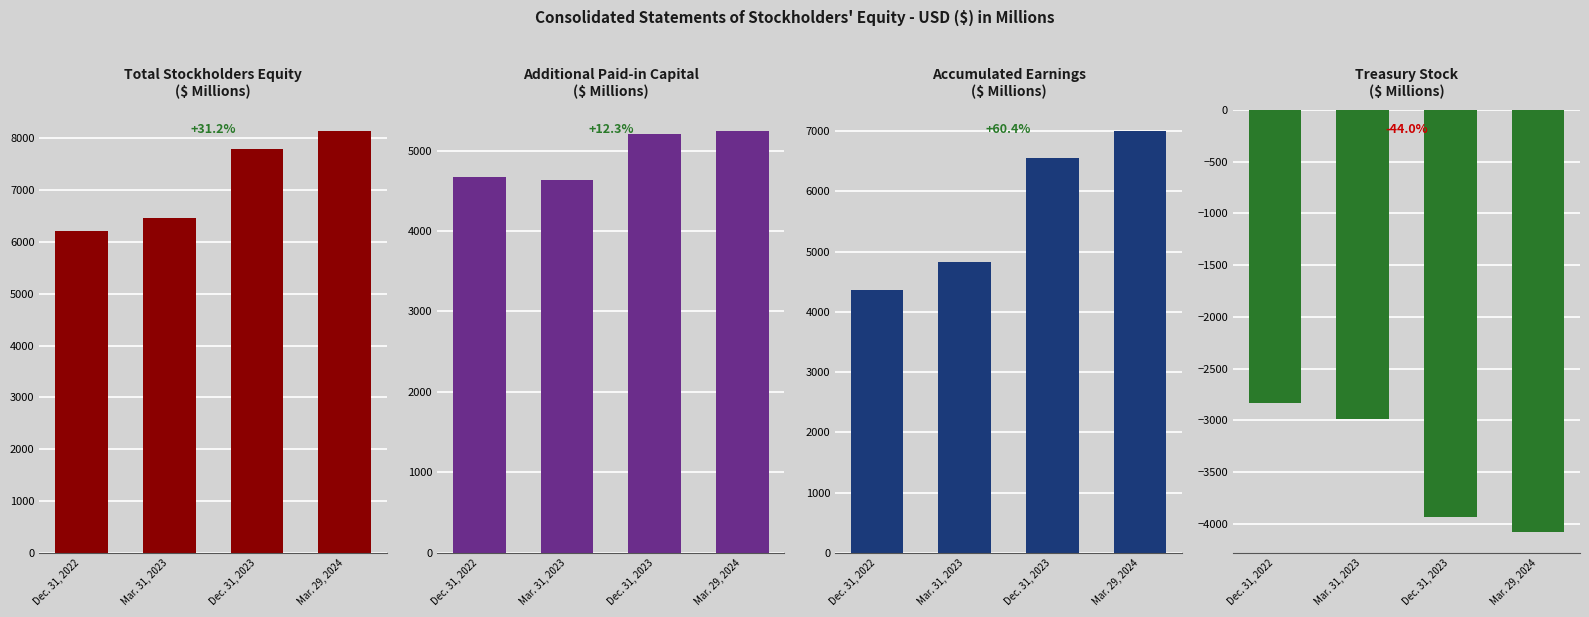

At which label does Accumulated Earnings reach its peak?

Mar. 29, 2024